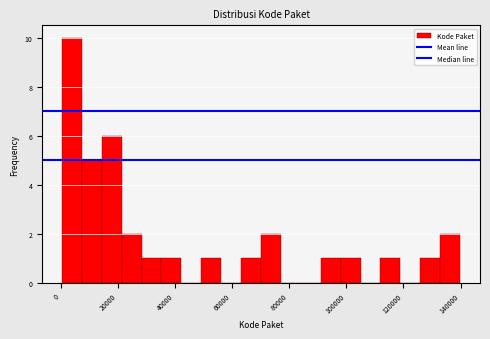

Around what value on the x-axis is the tallest bar? Give the approximate position of its centre, as read against the axis.

4000